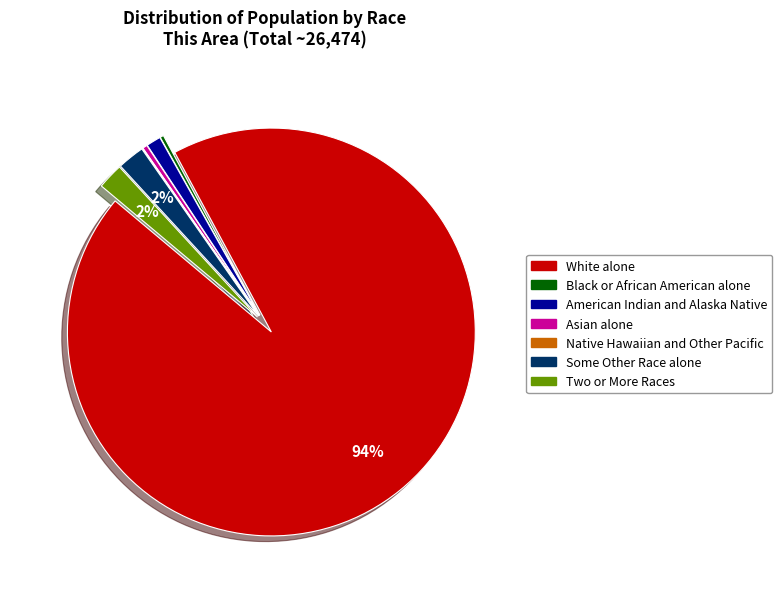

The White alone slice represents 88% of the pie. True or false?

False